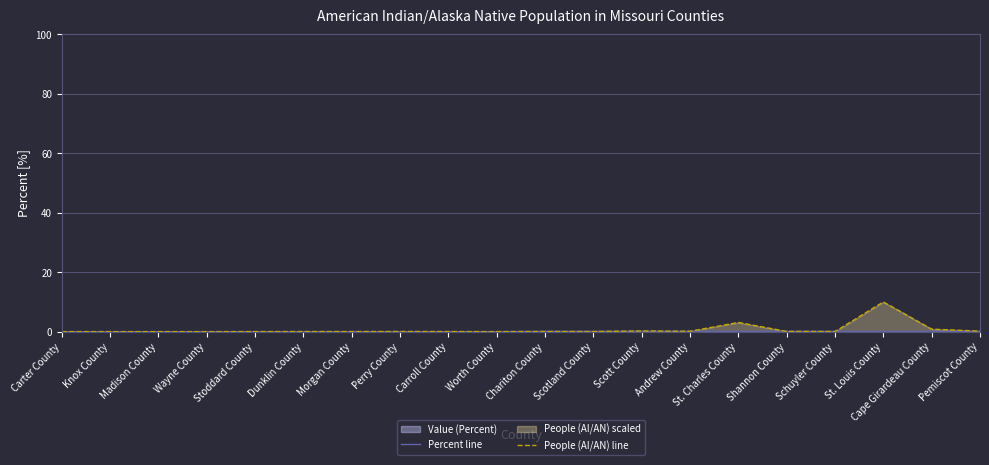

The Percent line series shows 0.1 at Morgan County. True or false?

False